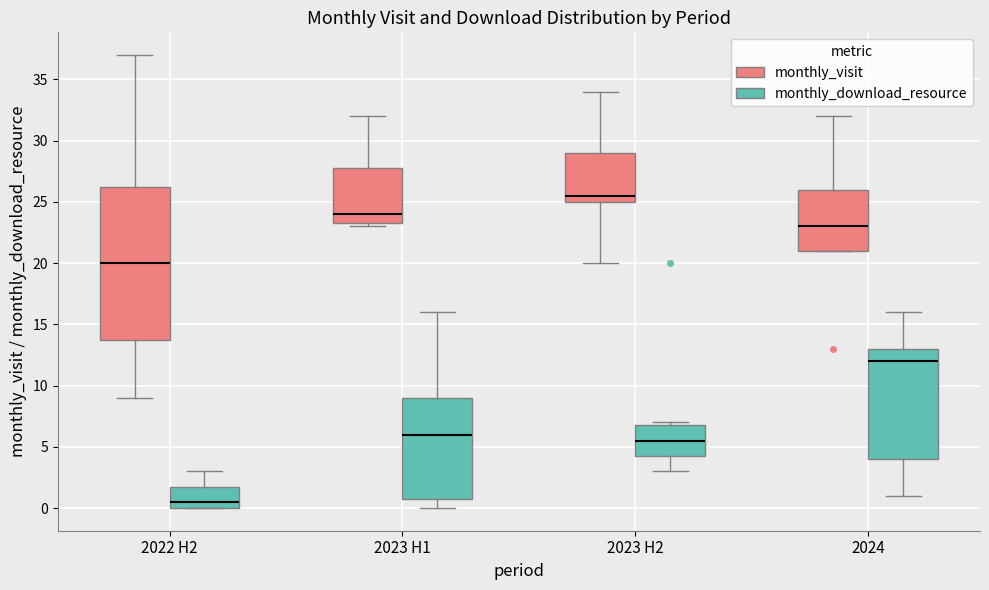

Which box has the highest median line?

2023 H2 (monthly_visit)